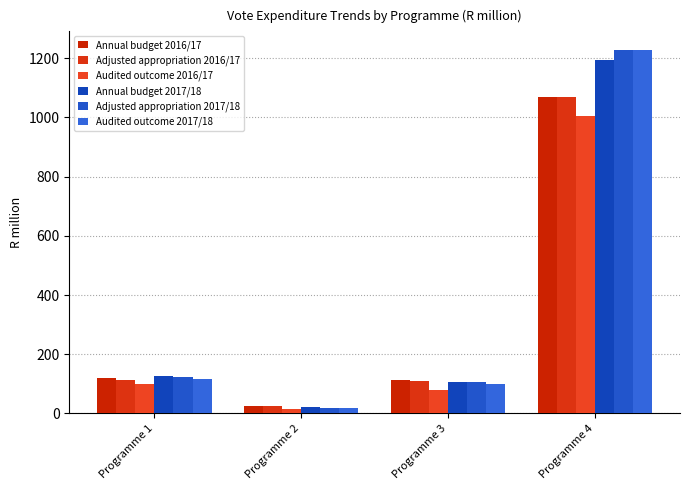

Reading left to right, list all the values displayed in this chart.

Annual budget 2016/17: 118.1	26.1	112.0	1069.3
Adjusted appropriation 2016/17: 114.0	25.8	109.2	1069.5
Audited outcome 2016/17: 98.9	13.8	78.5	1005.7
Annual budget 2017/18: 127.6	22.0	106.8	1193.4
Adjusted appropriation 2017/18: 121.6	18.0	106.8	1229.3
Audited outcome 2017/18: 117.0	16.7	99.2	1226.5